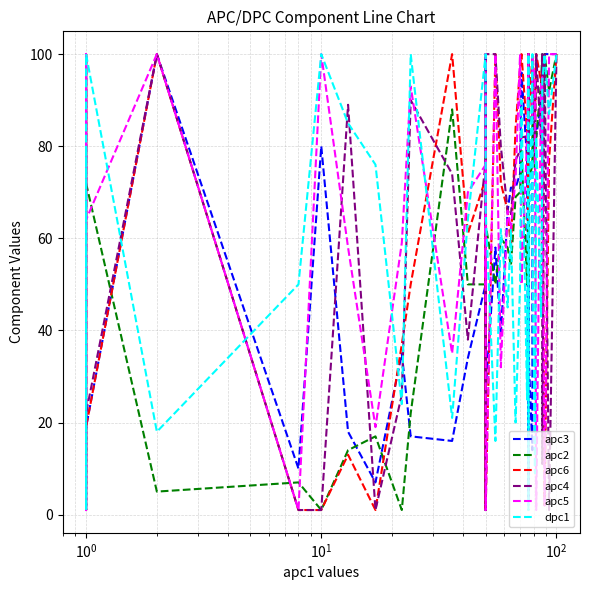

What is the label of the 3rd point from the left?

$\mathdefault{10^{0}}$